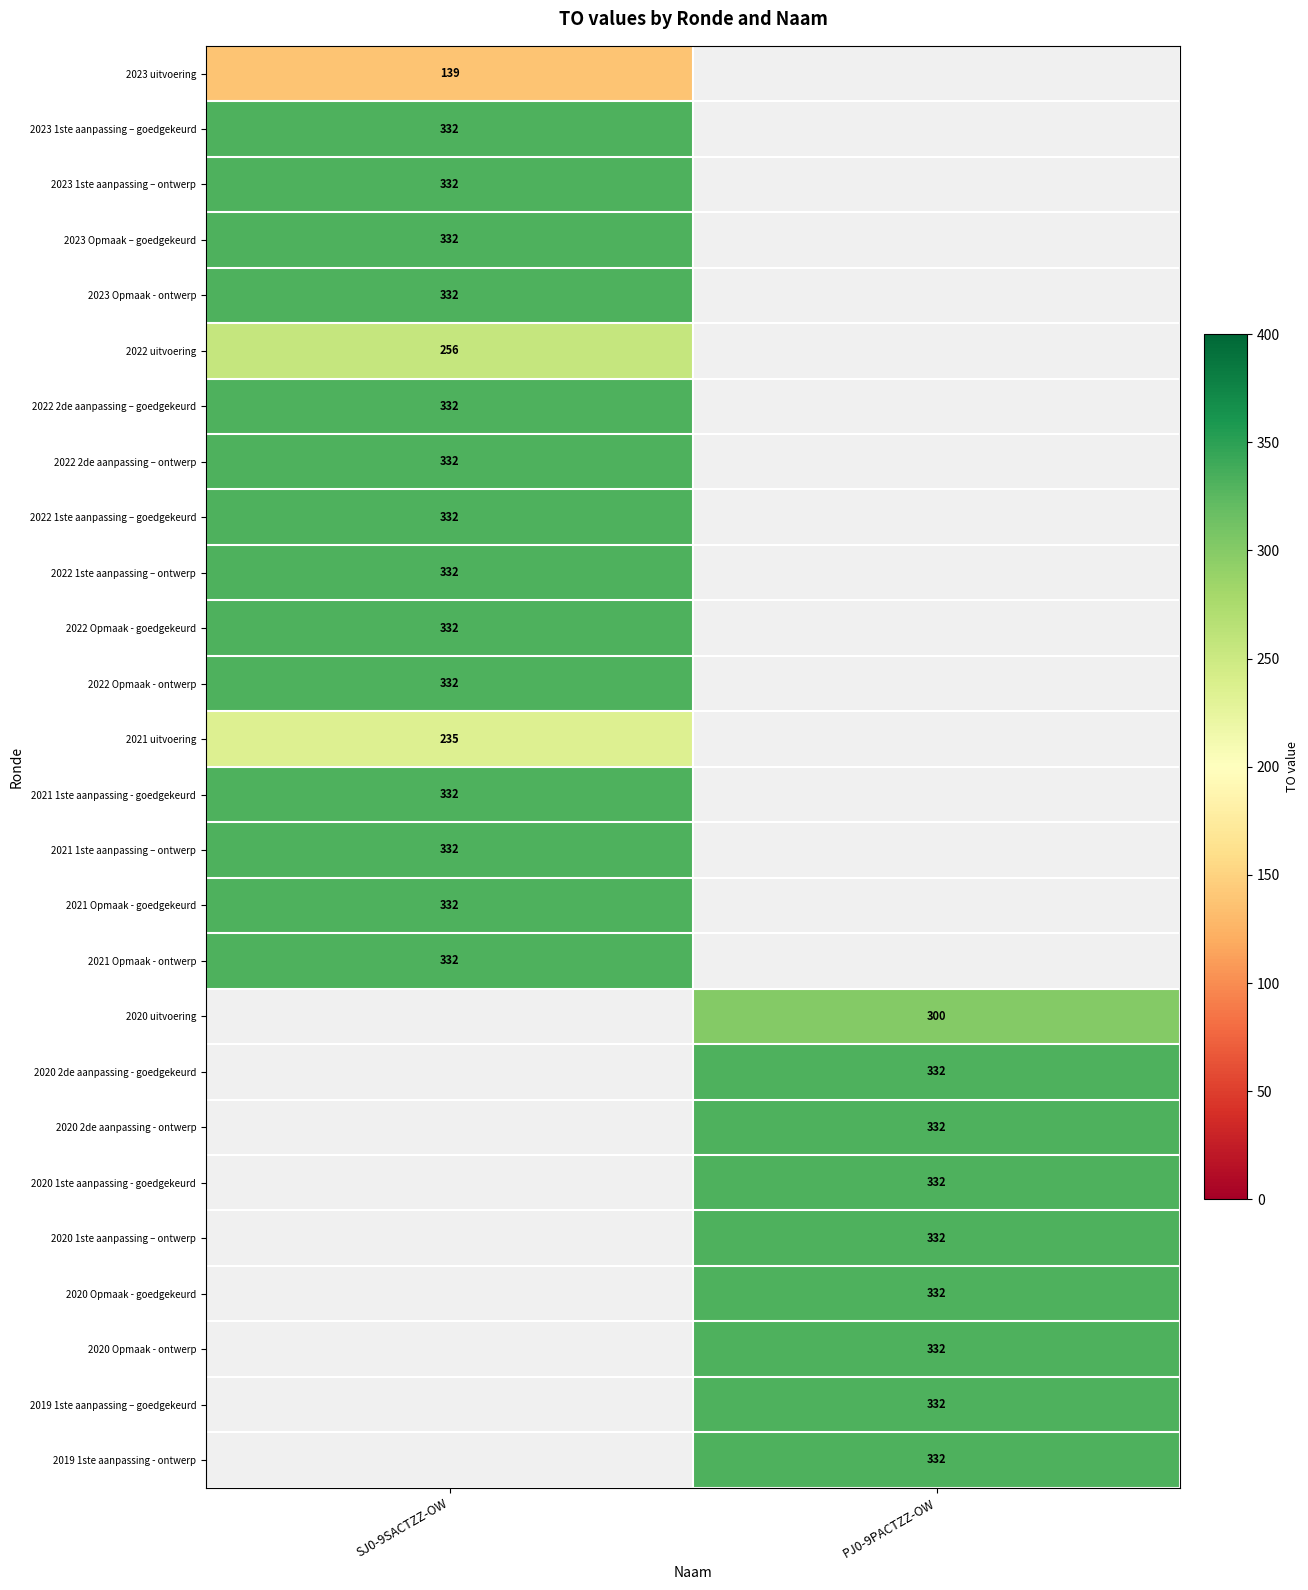

The 2023 Opmaak – goedgekeurd series shows 332 at SJ0-9SACTZZ-OW. True or false?

True